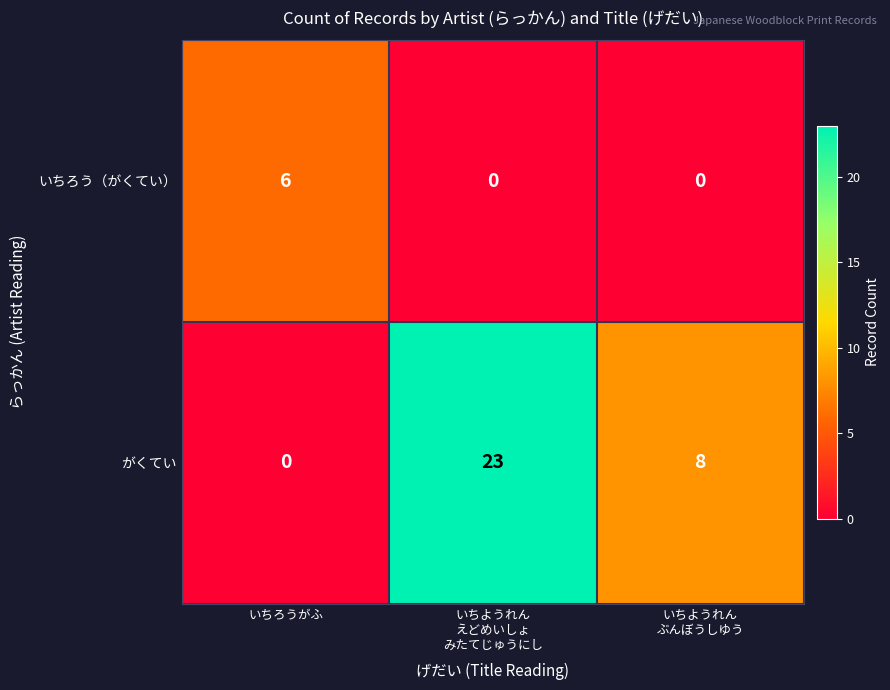

Which category has the lowest value in the がくてい series?

いちろうがふ